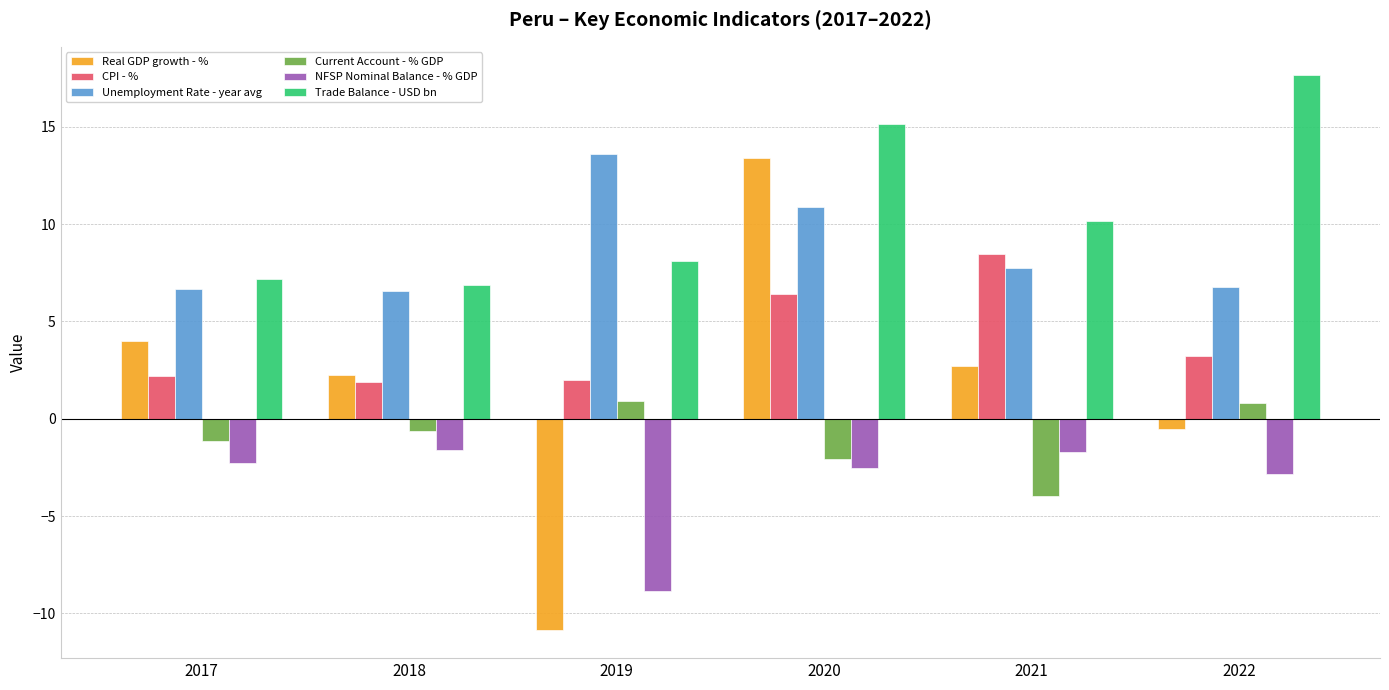

Which series has the largest range (max minus min)?

Real GDP growth - %